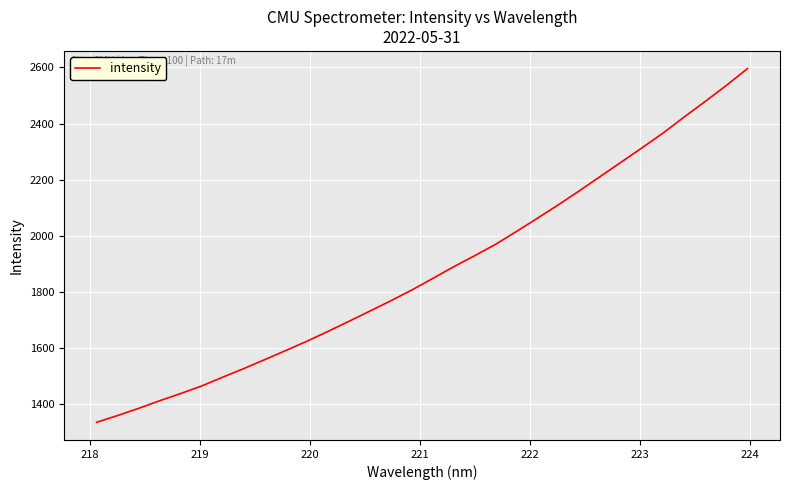

What is the maximum value shown in the chart?

2595.9